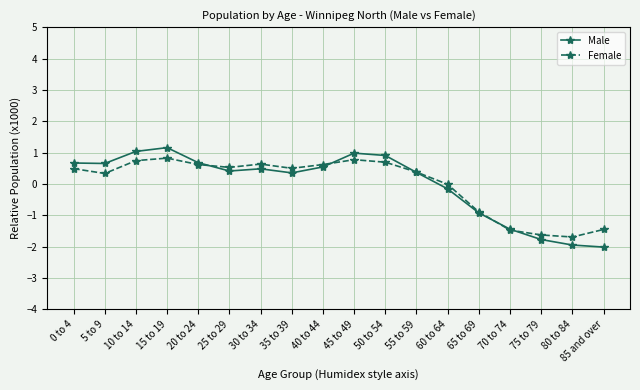

Which series changed the most between 40 to 44 and 85 and over?

Male